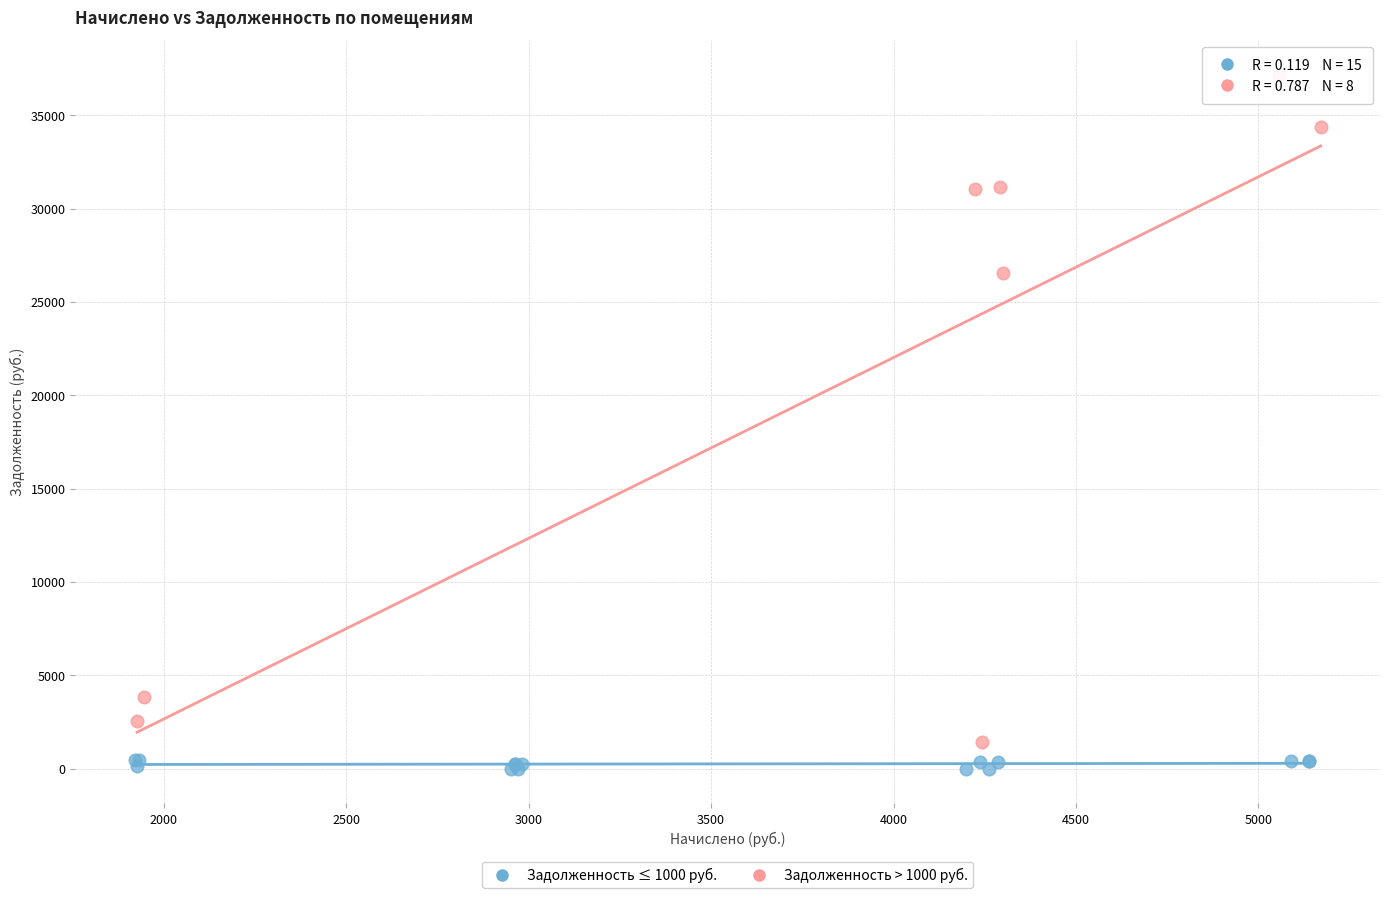

Which series has the widest spread of Y values?

Задолженность > 1000 руб.